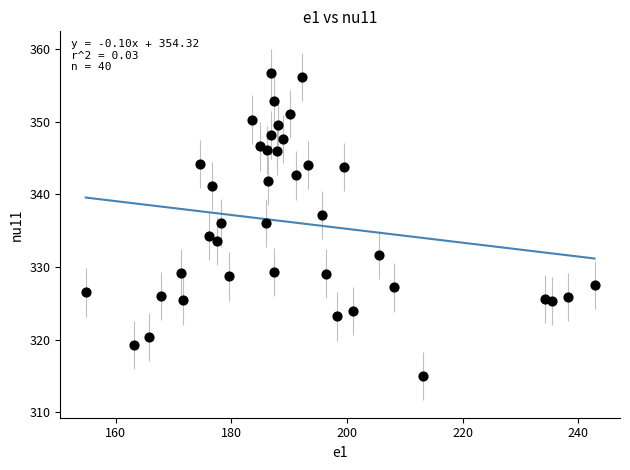

What is the range of Y values (max minus min)?

41.7